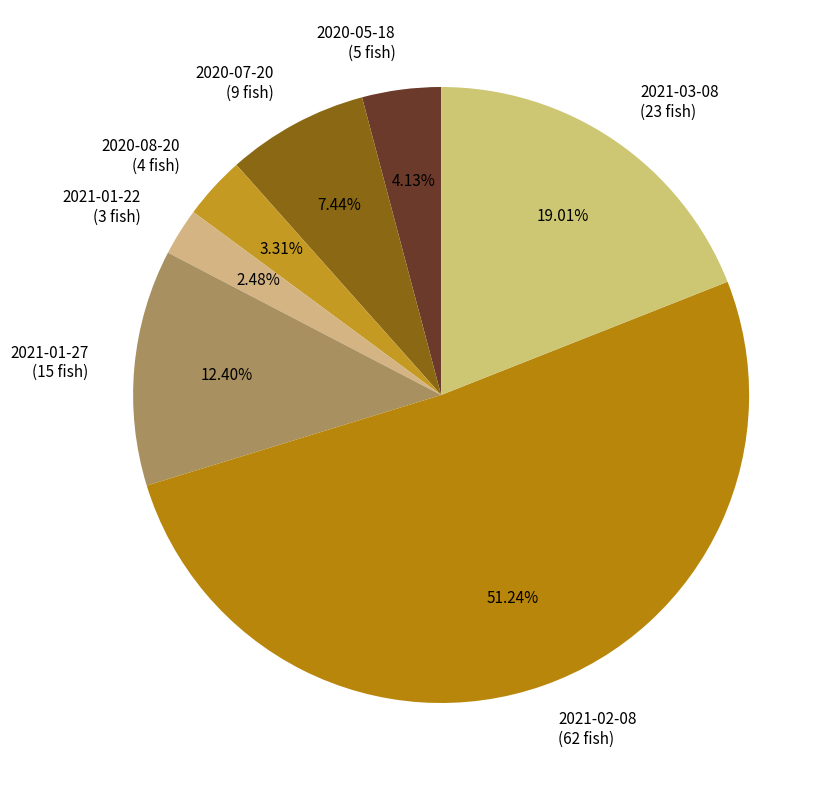

What is the smallest slice in the pie chart?

2021-01-22 (3 fish)